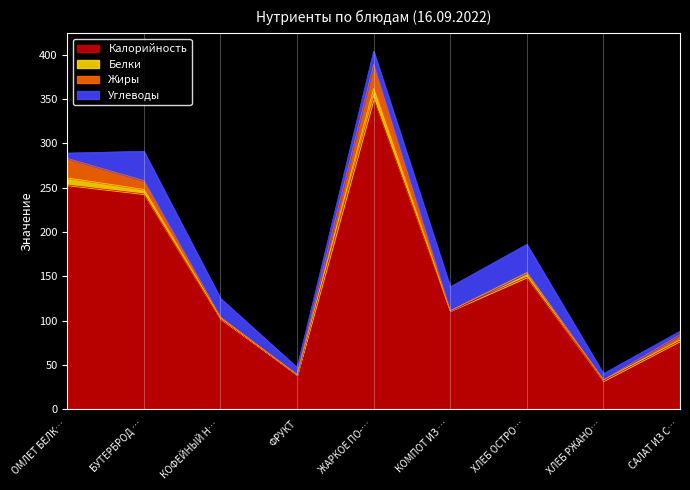

How many values in Белки are above zero?

7